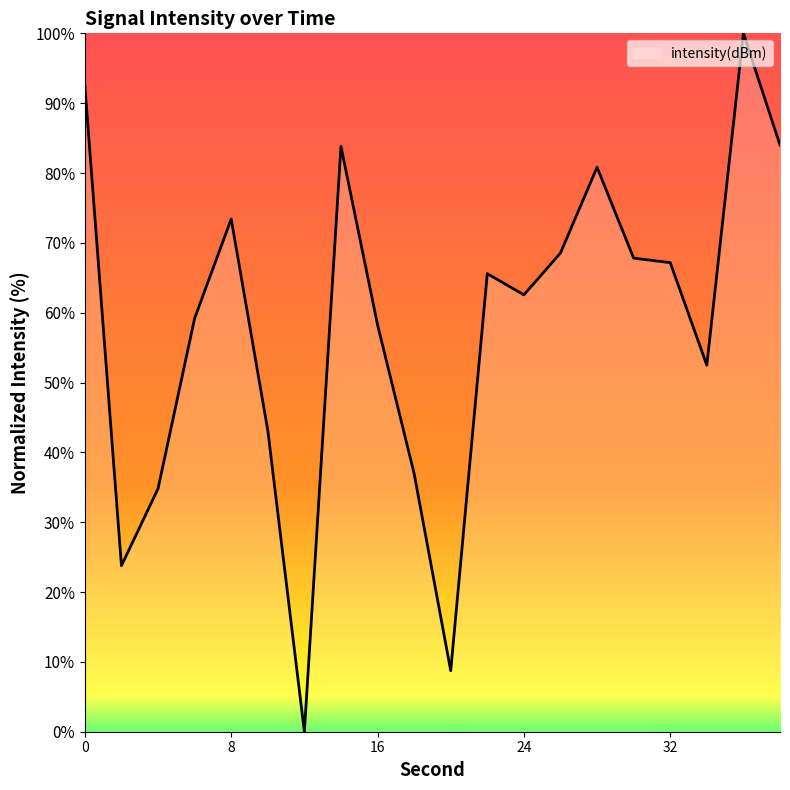

How many series are shown in this chart?

1